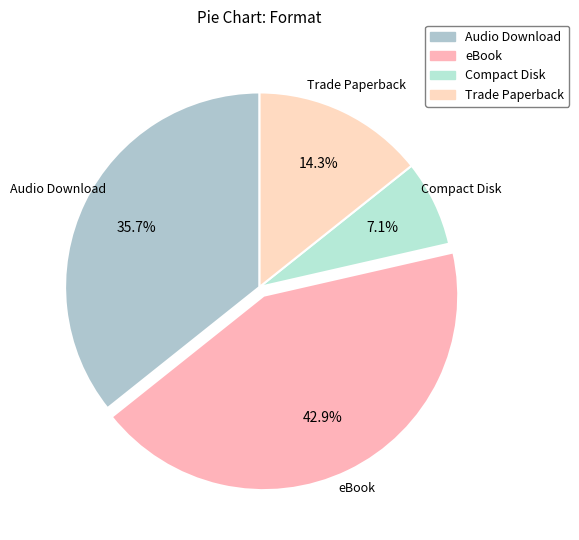

How many slices are in this pie chart?

4